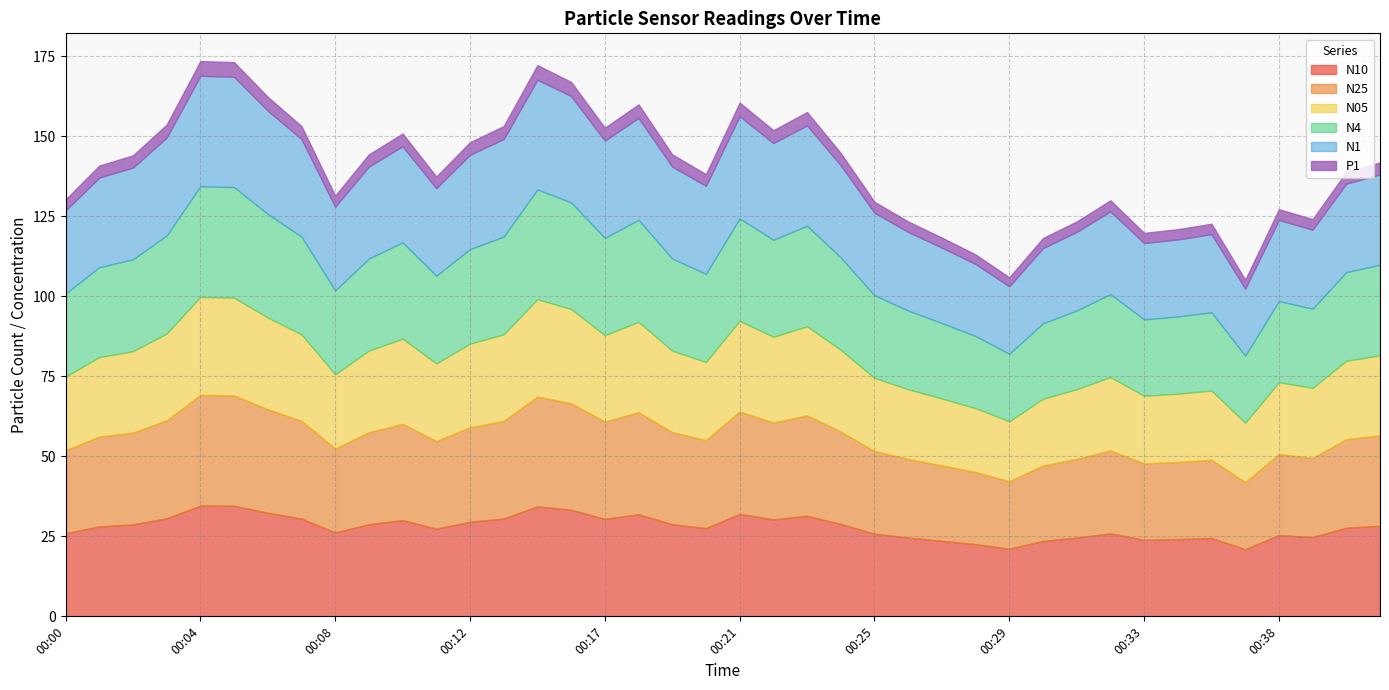

The value of P1 at 00:25 is 3.4. True or false?

True